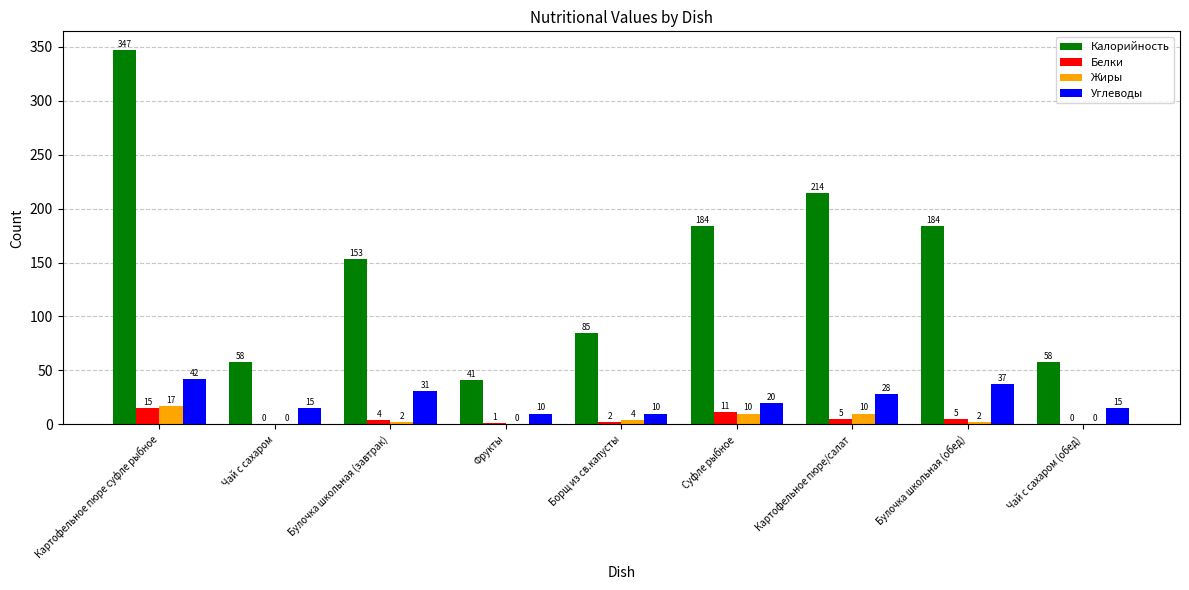

Between Картофельное пюре суфле рыбное and Суфле рыбное, which series saw the biggest shift?

Калорийность